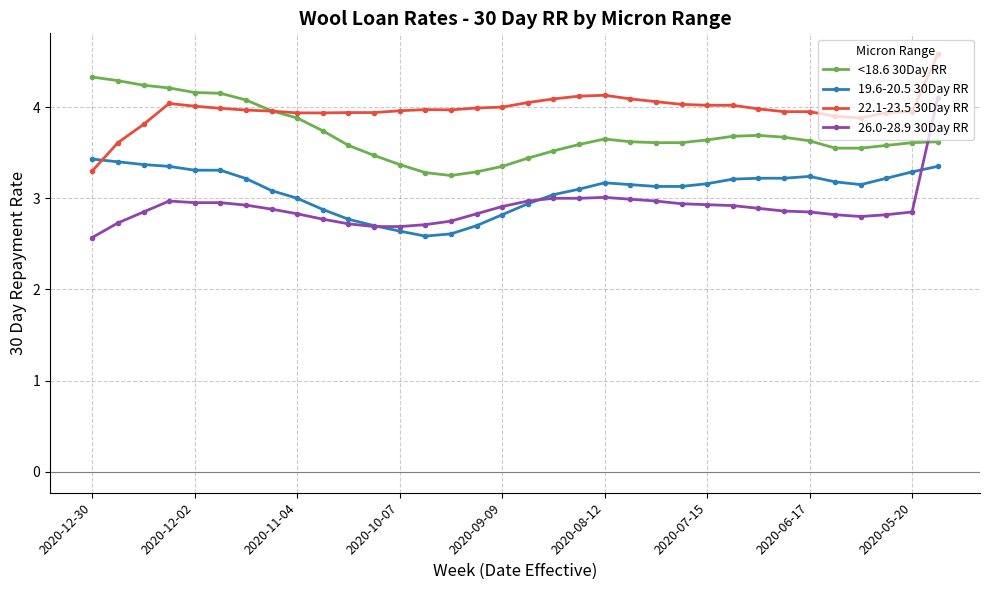

Rank the series by their maximum value, from highest to lowest.

22.1-23.5 30Day RR, <18.6 30Day RR, 26.0-28.9 30Day RR, 19.6-20.5 30Day RR